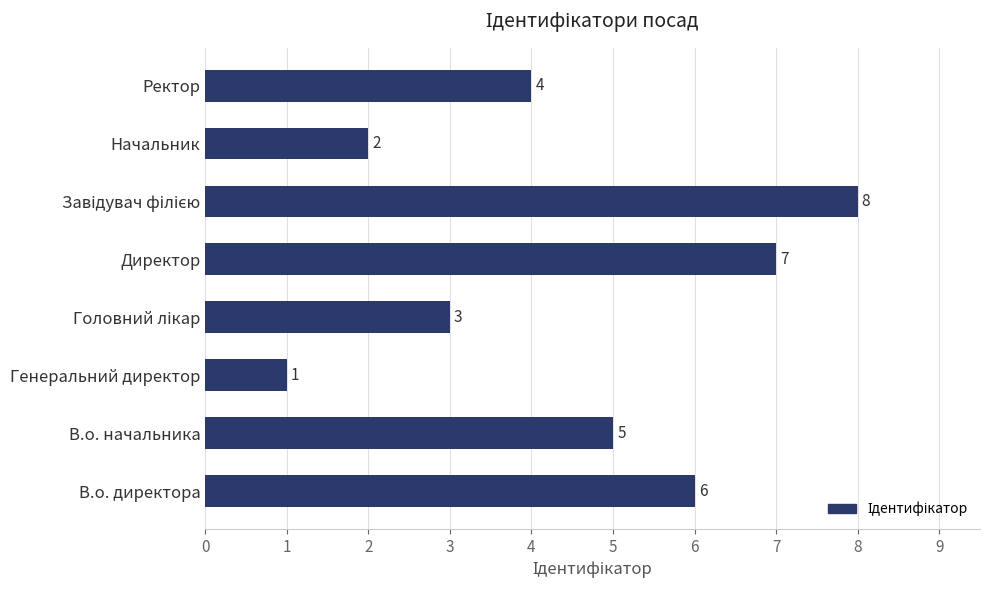

Reading bottom to top, transcribe all the data shown in this chart.

6	5	1	3	7	8	2	4